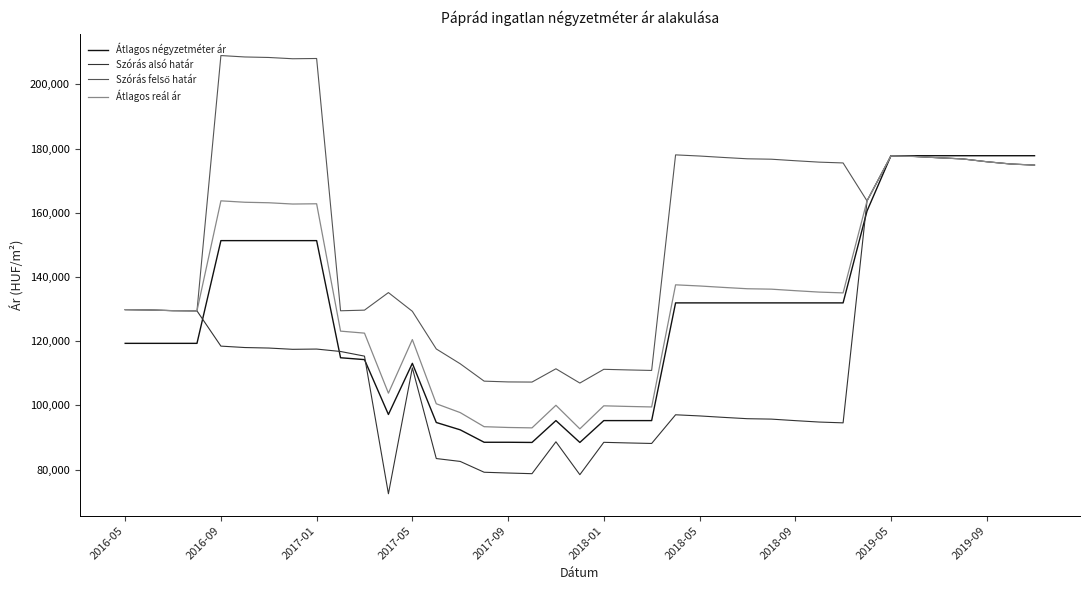

What is the minimum value for Átlagos négyzetméter ár?

88445